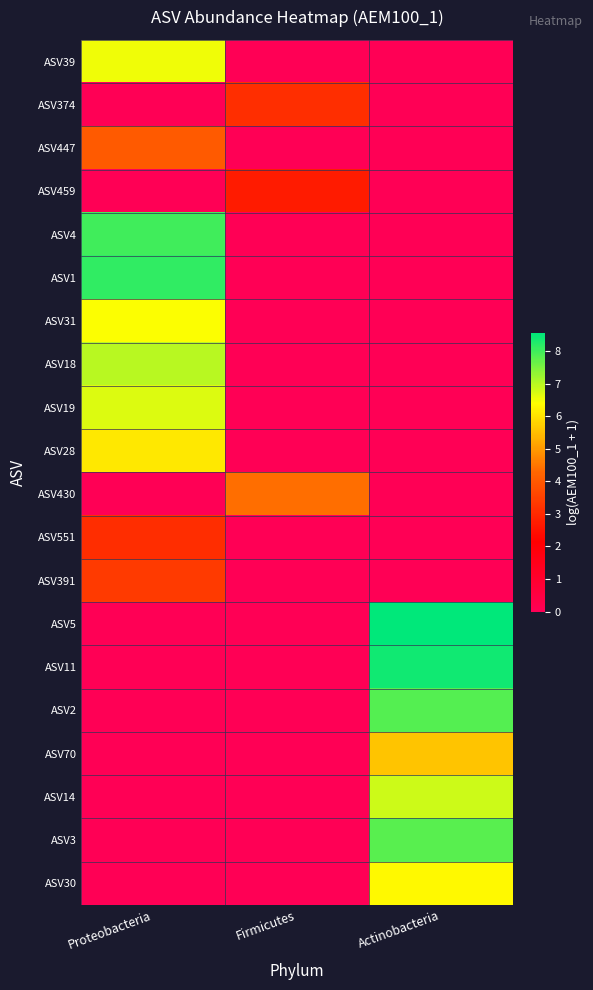

Reading left to right, what are all the values shown in this chart?

ASV39: Proteobacteria=6.5	Firmicutes=0.0	Actinobacteria=0.0
ASV374: Proteobacteria=0.0	Firmicutes=3.1	Actinobacteria=0.0
ASV447: Proteobacteria=4.0	Firmicutes=0.0	Actinobacteria=0.0
ASV459: Proteobacteria=0.0	Firmicutes=2.7	Actinobacteria=0.0
ASV4: Proteobacteria=8.0	Firmicutes=0.0	Actinobacteria=0.0
ASV1: Proteobacteria=8.1	Firmicutes=0.0	Actinobacteria=0.0
ASV31: Proteobacteria=6.4	Firmicutes=0.0	Actinobacteria=0.0
ASV18: Proteobacteria=7.0	Firmicutes=0.0	Actinobacteria=0.0
ASV19: Proteobacteria=6.7	Firmicutes=0.0	Actinobacteria=0.0
ASV28: Proteobacteria=6.1	Firmicutes=0.0	Actinobacteria=0.0
ASV430: Proteobacteria=0.0	Firmicutes=4.4	Actinobacteria=0.0
ASV551: Proteobacteria=3.1	Firmicutes=0.0	Actinobacteria=0.0
ASV391: Proteobacteria=3.4	Firmicutes=0.0	Actinobacteria=0.0
ASV5: Proteobacteria=0.0	Firmicutes=0.0	Actinobacteria=8.5
ASV11: Proteobacteria=0.0	Firmicutes=0.0	Actinobacteria=8.4
ASV2: Proteobacteria=0.0	Firmicutes=0.0	Actinobacteria=7.8
ASV70: Proteobacteria=0.0	Firmicutes=0.0	Actinobacteria=5.6
ASV14: Proteobacteria=0.0	Firmicutes=0.0	Actinobacteria=6.8
ASV3: Proteobacteria=0.0	Firmicutes=0.0	Actinobacteria=7.8
ASV30: Proteobacteria=0.0	Firmicutes=0.0	Actinobacteria=6.3